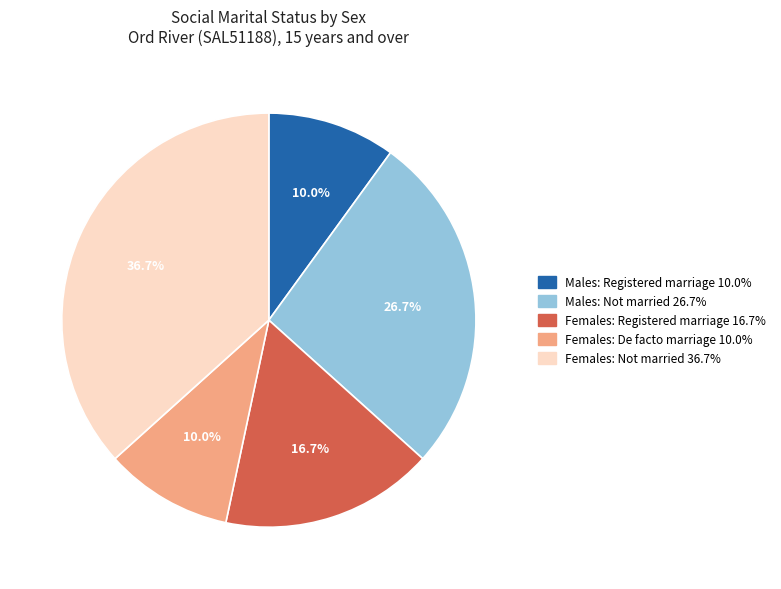

Is there a majority slice in this chart?

No